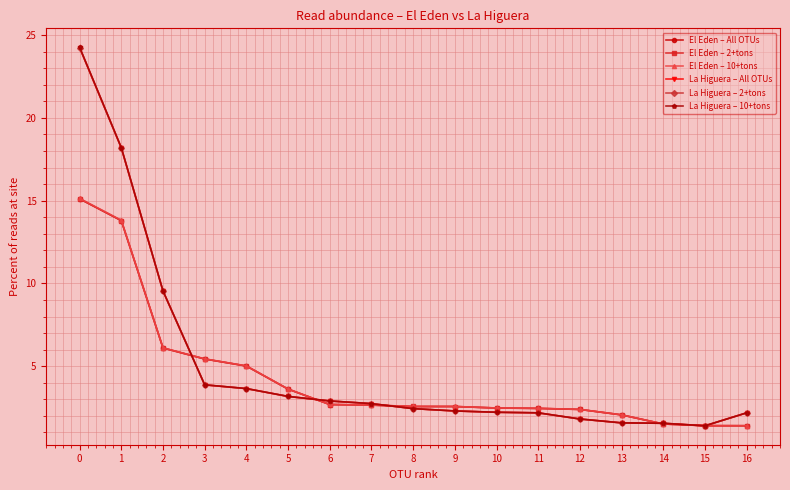

Is the value of El Eden – All OTUs at 7 greater than the value of El Eden – 2+tons at 16?

Yes